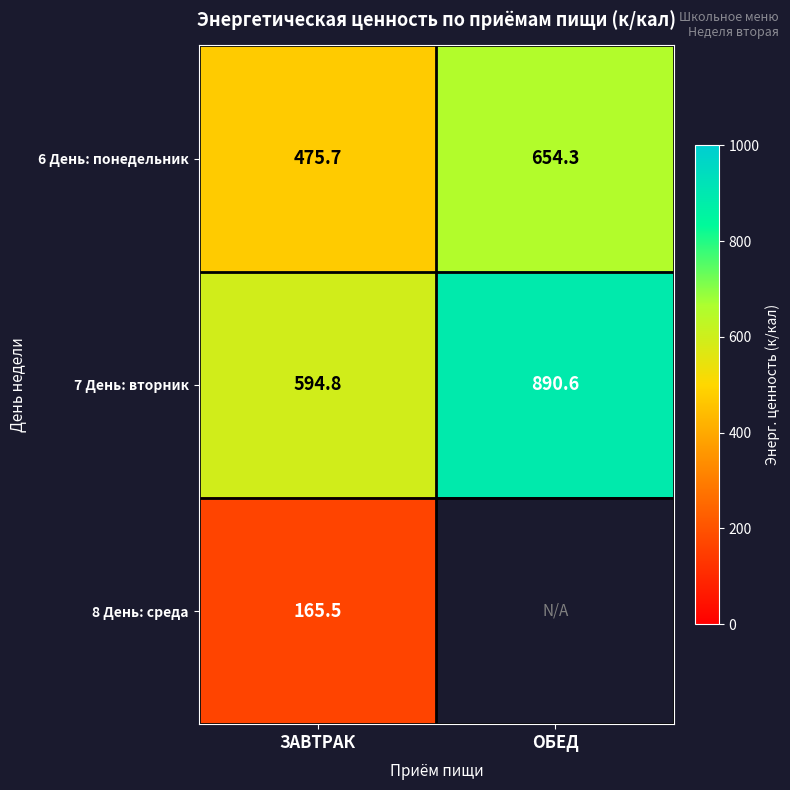

At which label is 7 День: вторник closest to 742?

ЗАВТРАК